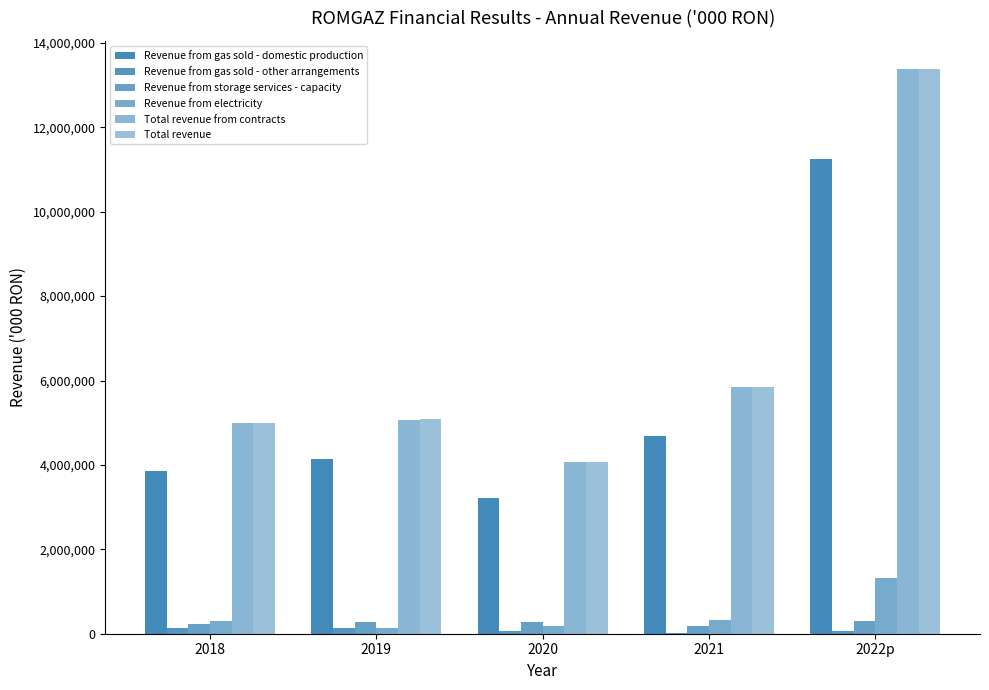

List the labels in order of Total revenue value, largest first.

2022p, 2021, 2019, 2018, 2020